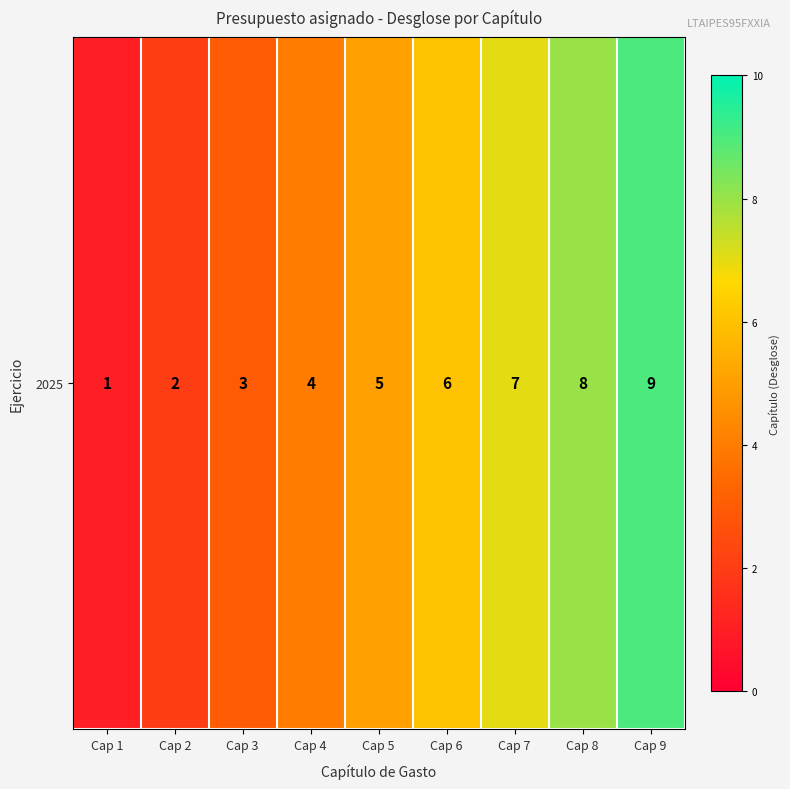

How many data points are above 5?

4